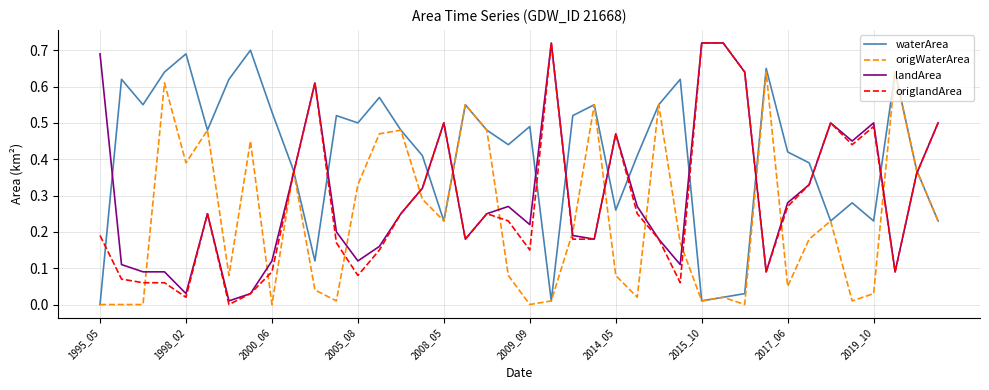

Which series has the largest total across all categories?

waterArea